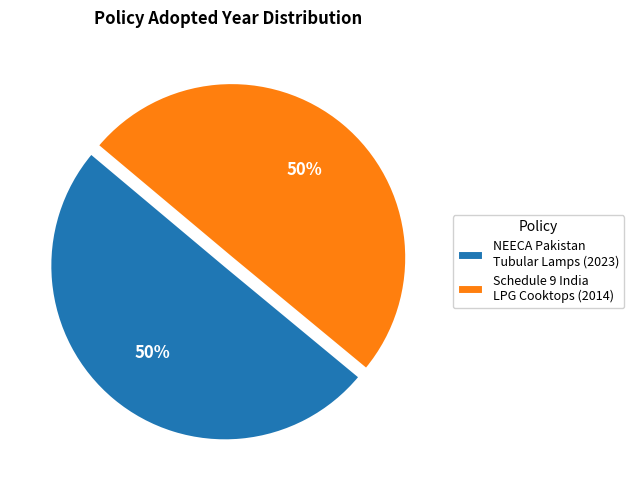

How many slices are in this pie chart?

2